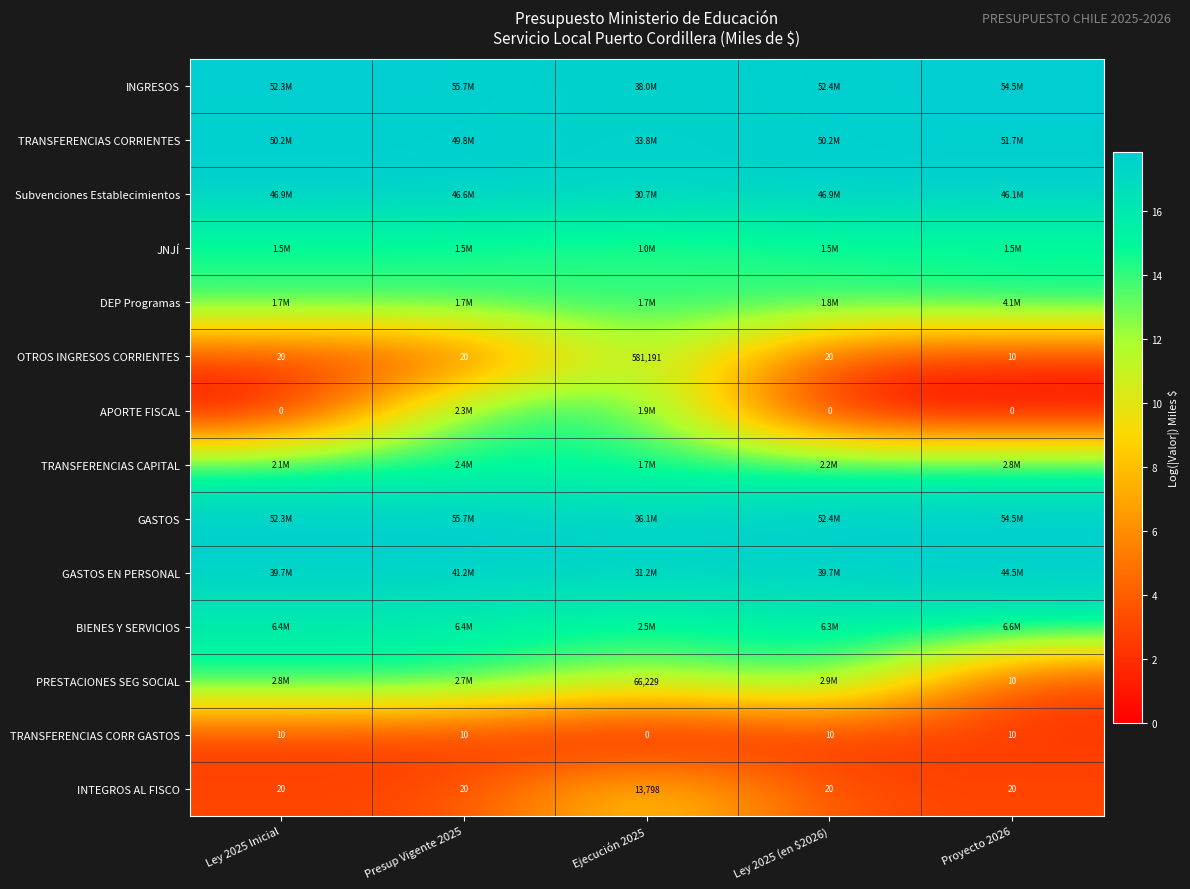

Count the number of data series in this chart.

14